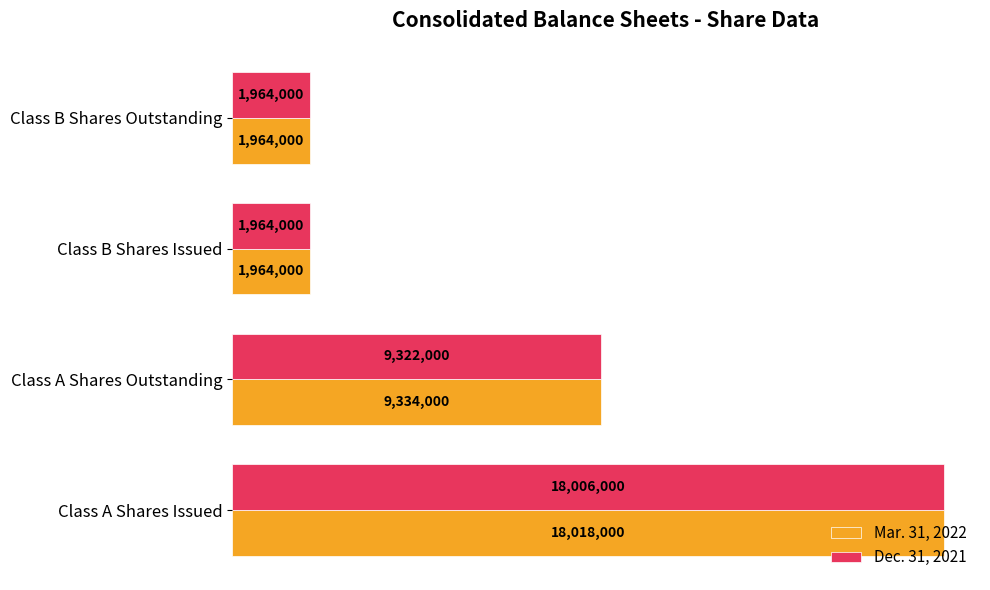

Count the Dec. 31, 2021 values in the range 1964000 to 18006000.

4